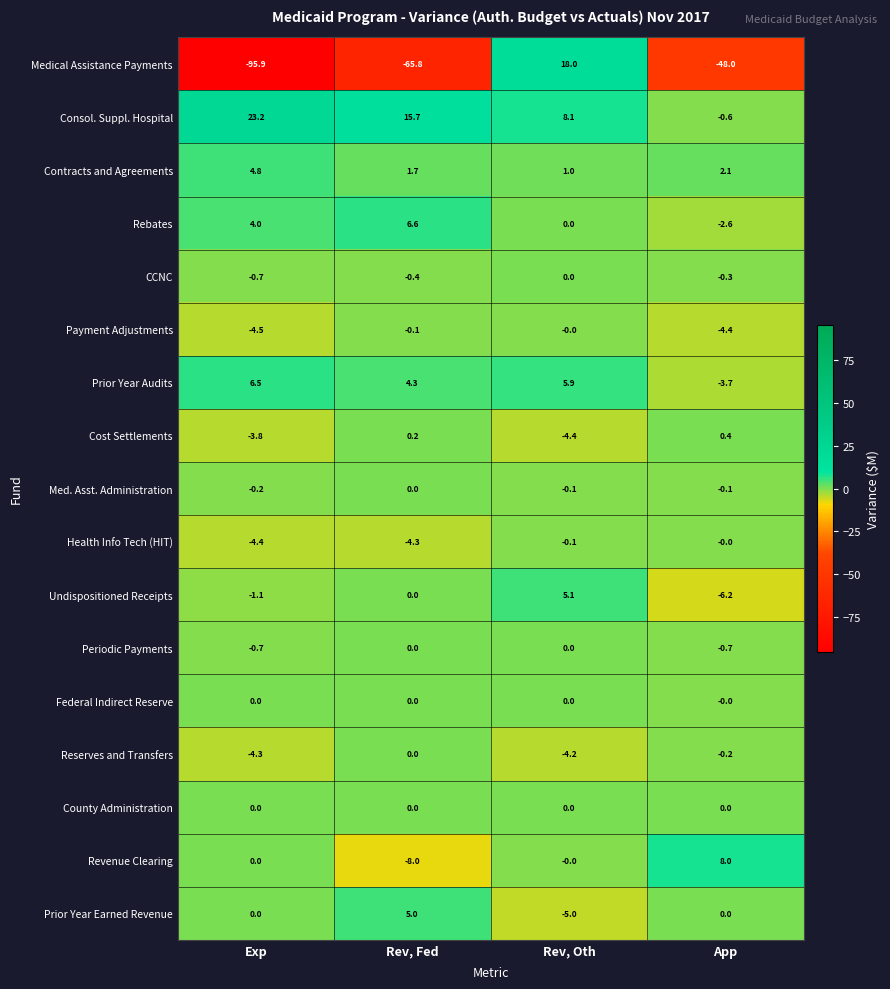

Which series has the largest range (max minus min)?

Medical Assistance Payments